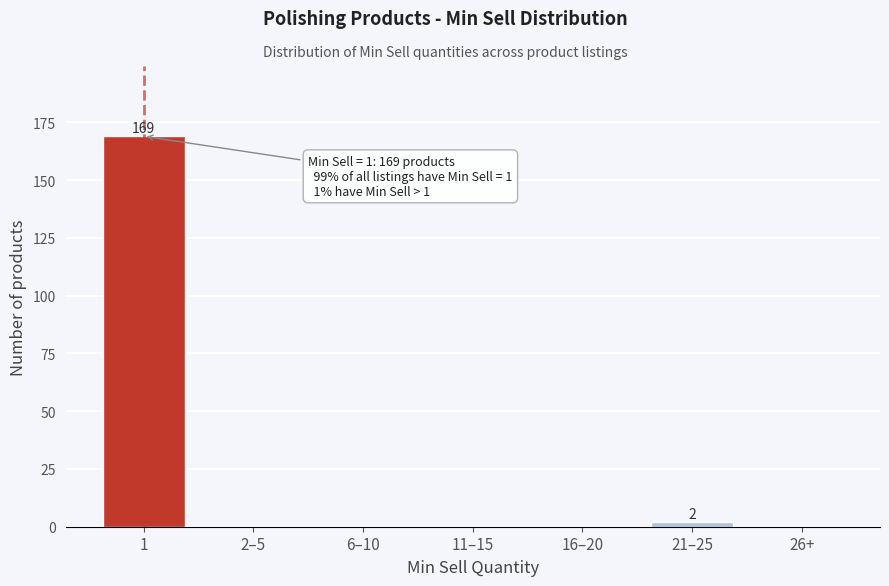

Reading right to left, extract all data points from this chart.

26+=0	21–25=2	16–20=0	11–15=0	6–10=0	2–5=0	1=169